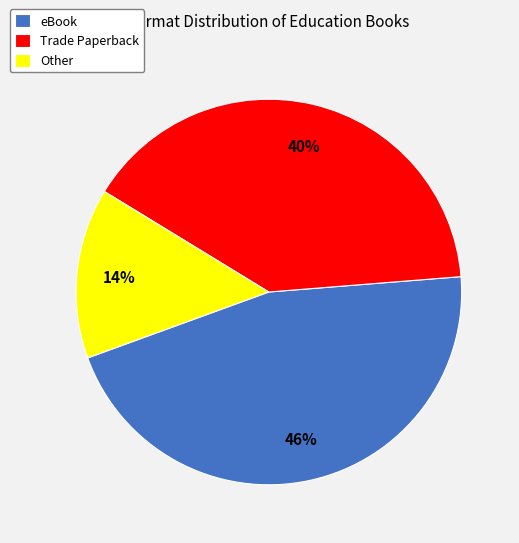

Count the number of slices in the pie.

3